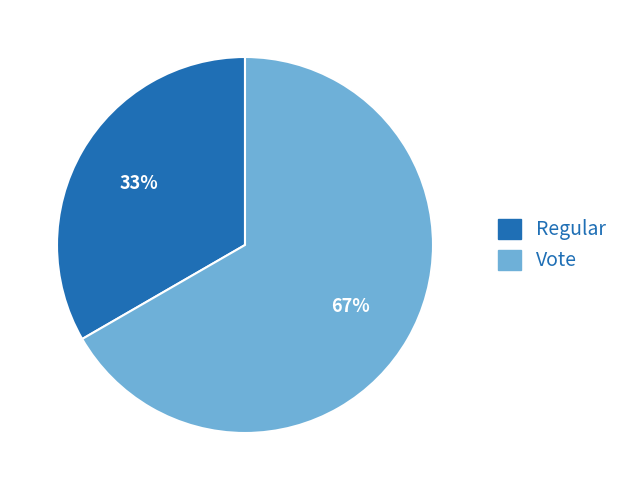

Which slice represents more than half of the pie?

Vote